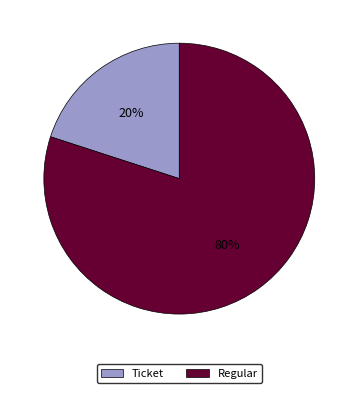

To the nearest percent, what is the difference between the largest and smallest slice percentages?

60%